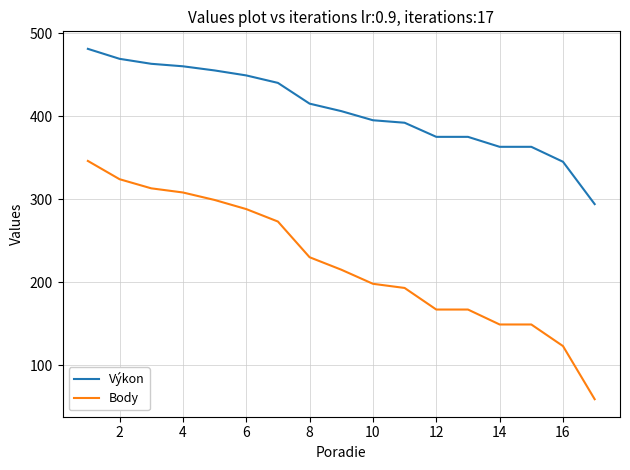

Which series has the widest spread of values?

Body